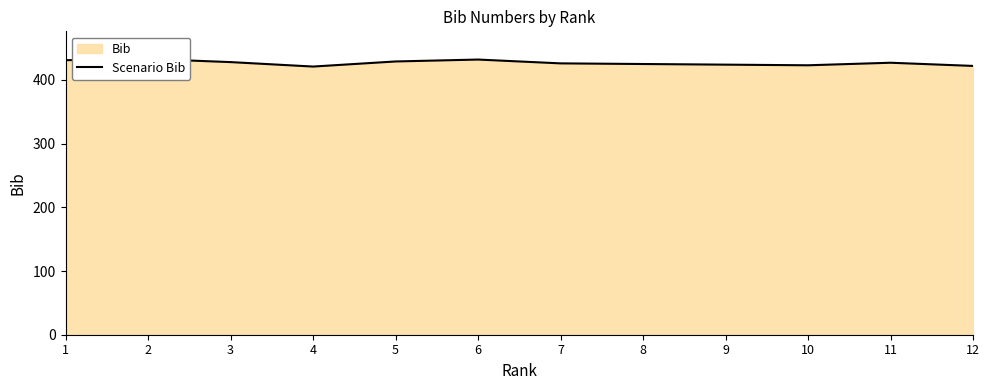

Which label corresponds to the smallest value in the chart?

4